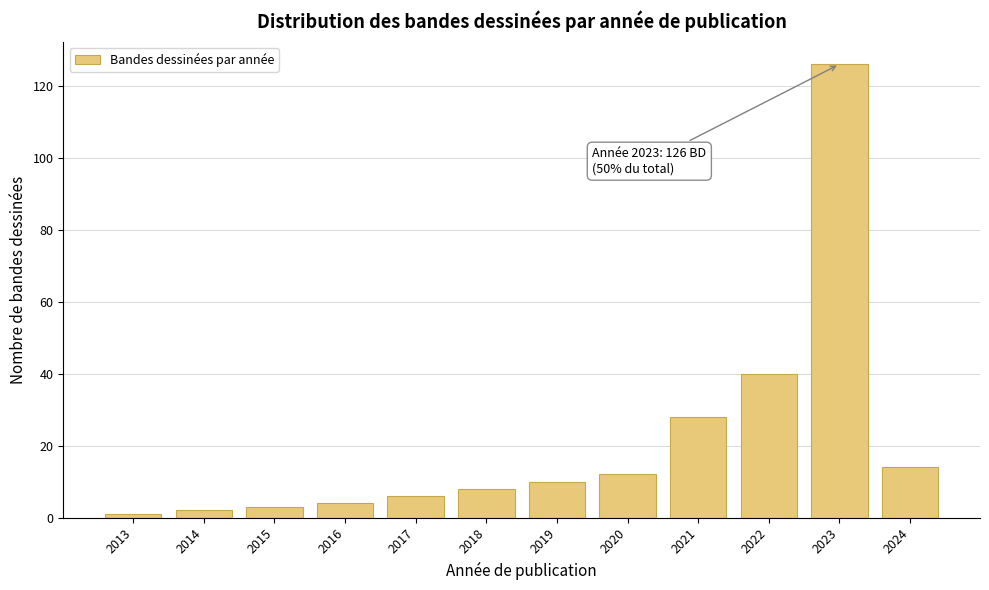

Reading right to left, transcribe all the data shown in this chart.

14	126	40	28	12	10	8	6	4	3	2	1